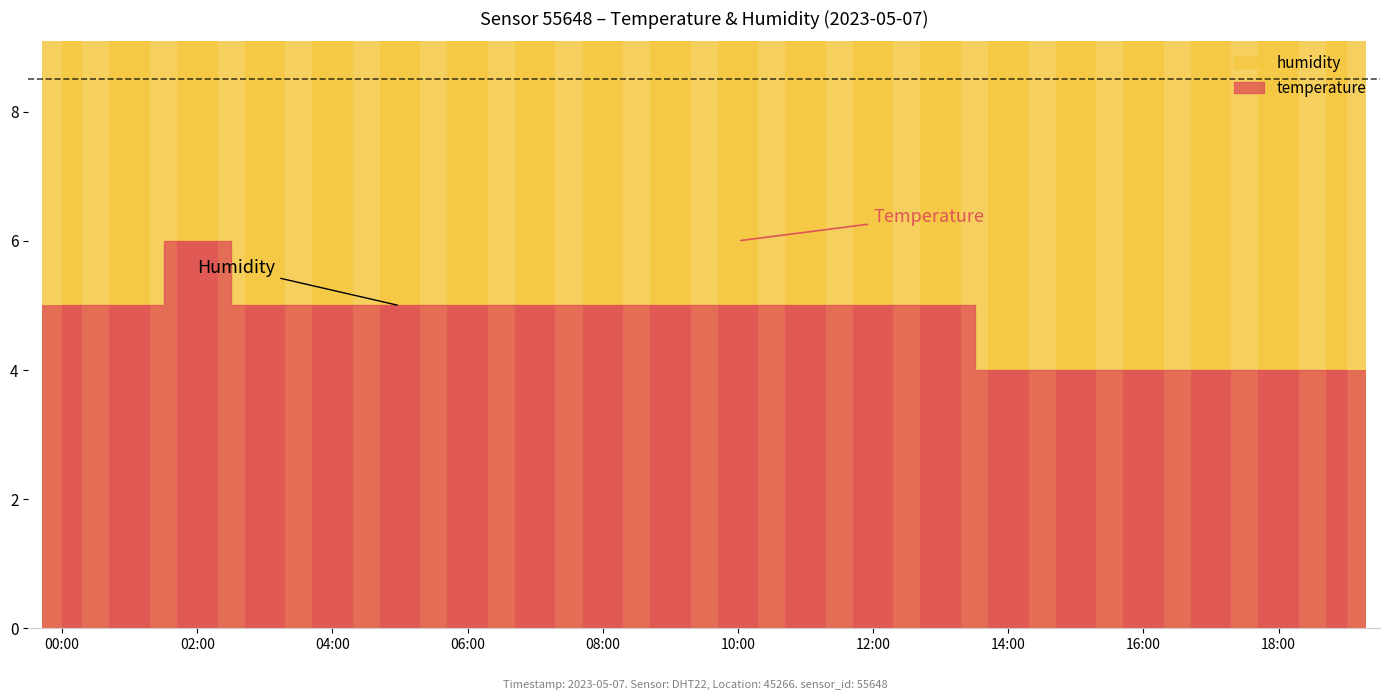

What is the label of the 5th bar from the right?

15:00